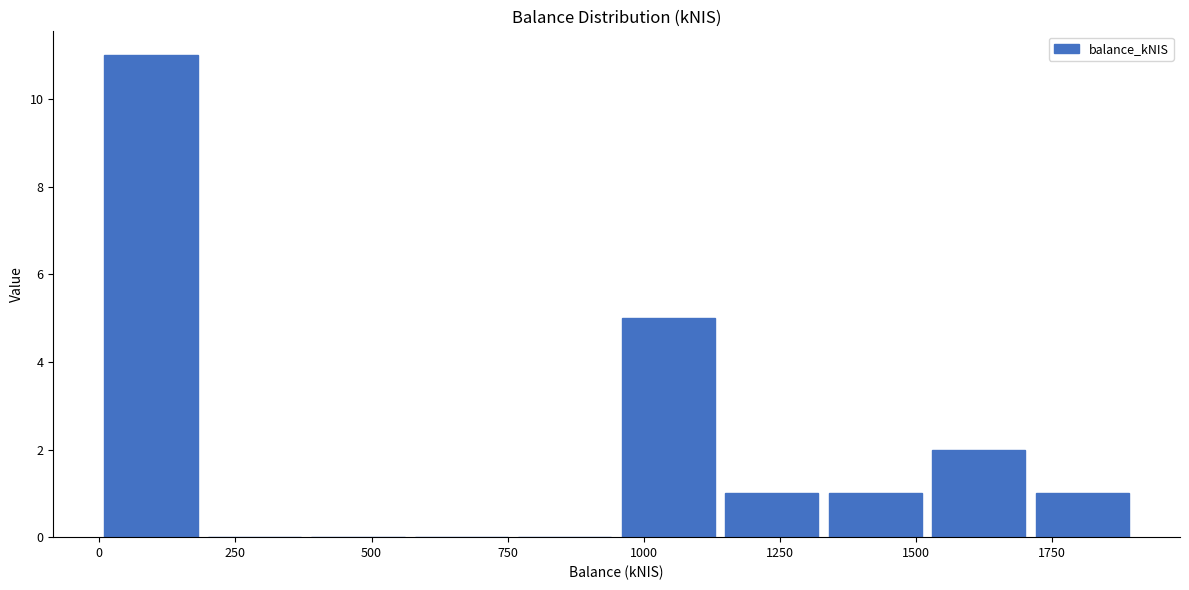

Read against the x-axis, roughly where is the centre of the tallest bar?

100